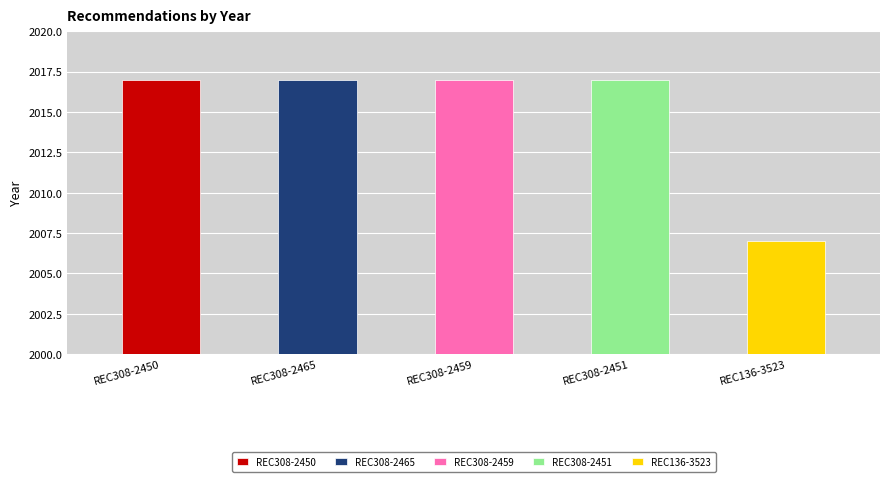

How many bars are there in total?

5